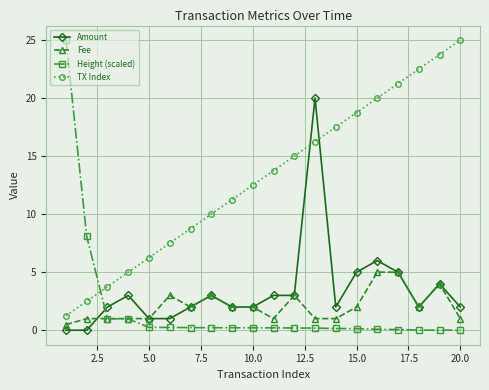

At how many categories does at least one series exceed 16?

9